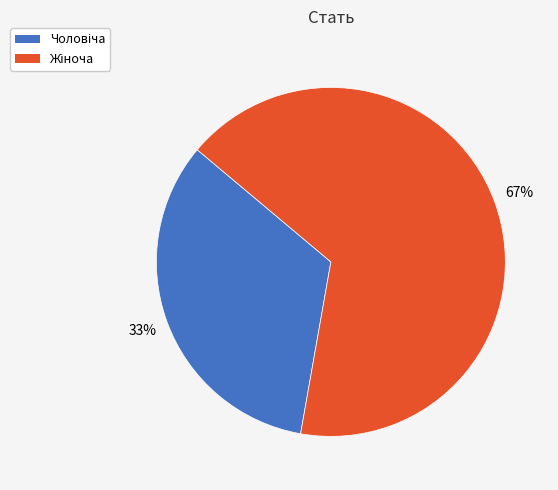

Is there a majority slice in this chart?

Yes